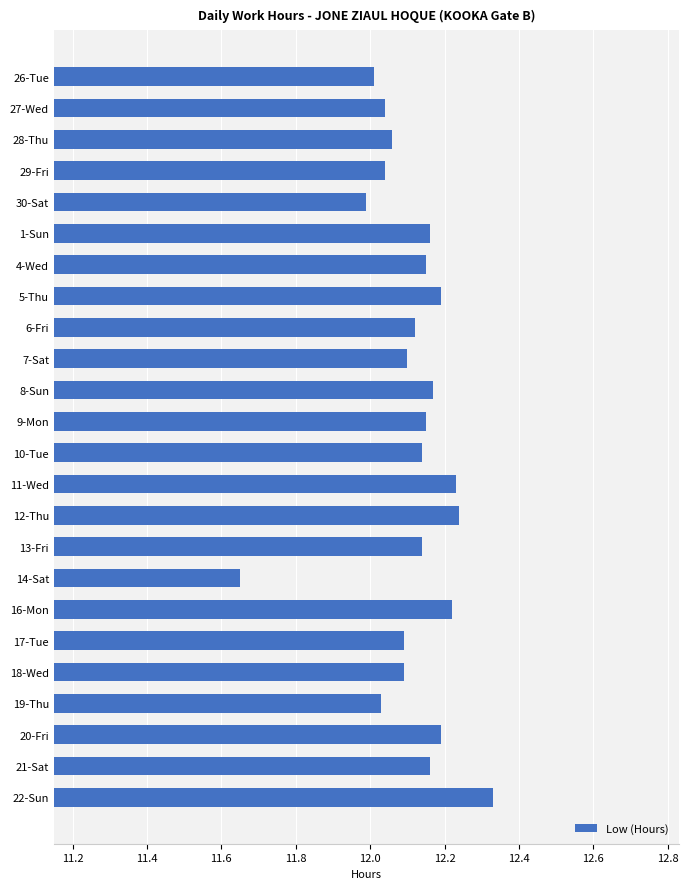

Which label corresponds to the smallest value in the chart?

14-Sat